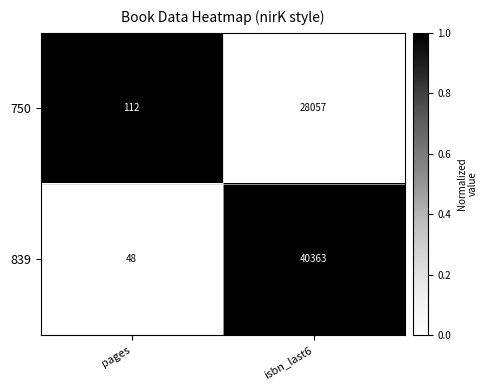

What is the difference between the highest and lowest values at pages?

64